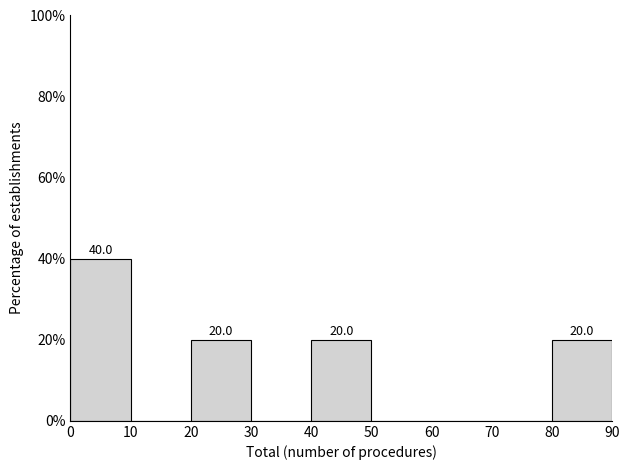

Over which range of the x-axis is the bar tallest?

0 to 10